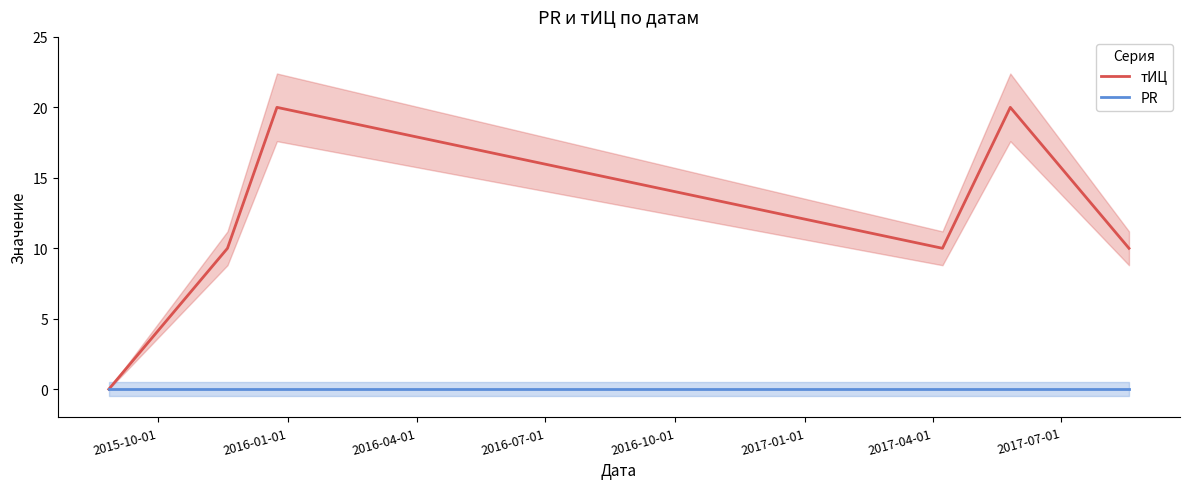

True or false: PR has a value of 0 at 2015-10-01.

True